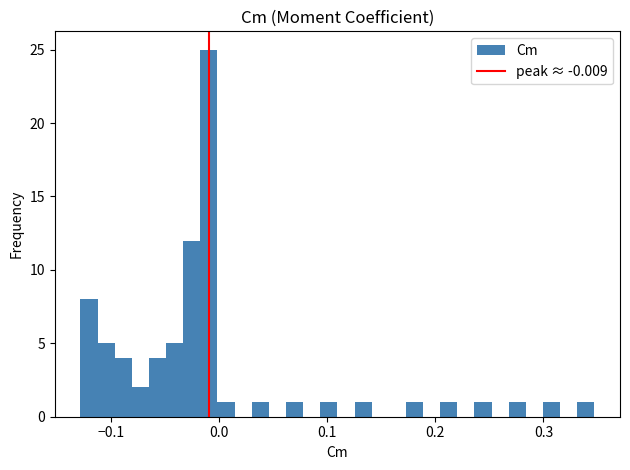

Read against the x-axis, roughly where is the centre of the tallest bar?

-0.01